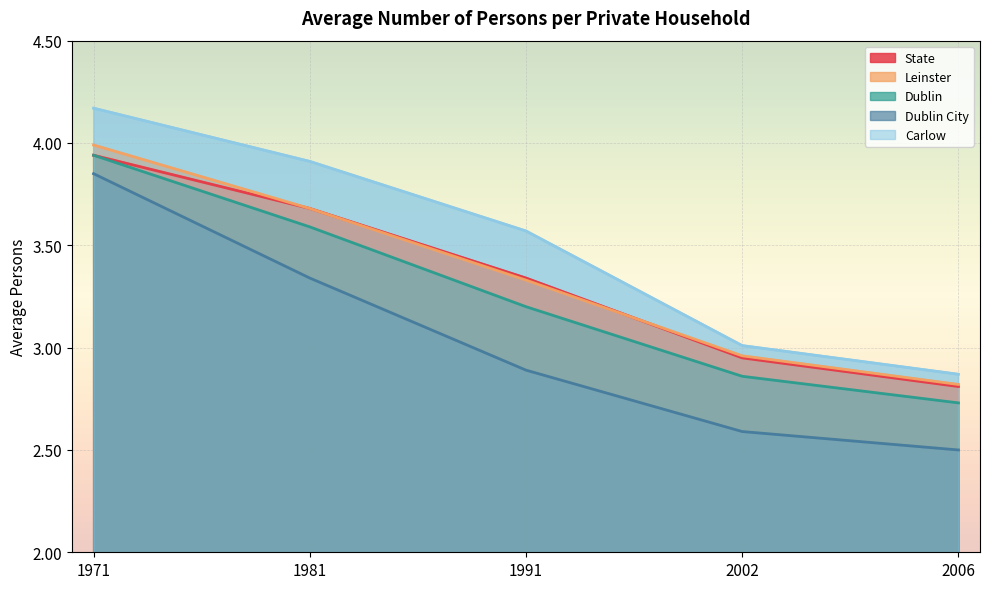

At which label is Carlow closest to 3?

2002